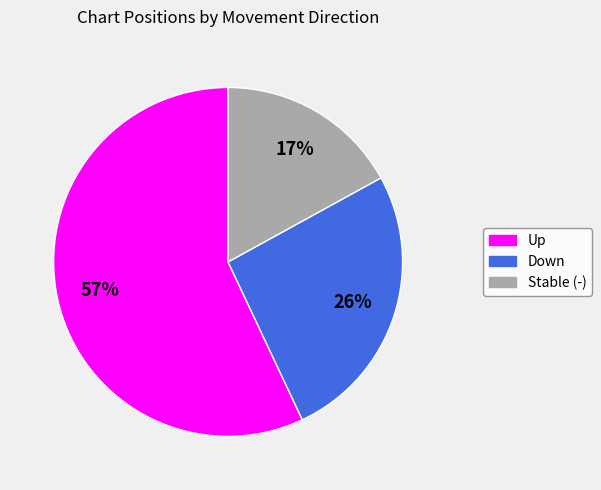

To the nearest percent, what is the average slice percentage?

33%